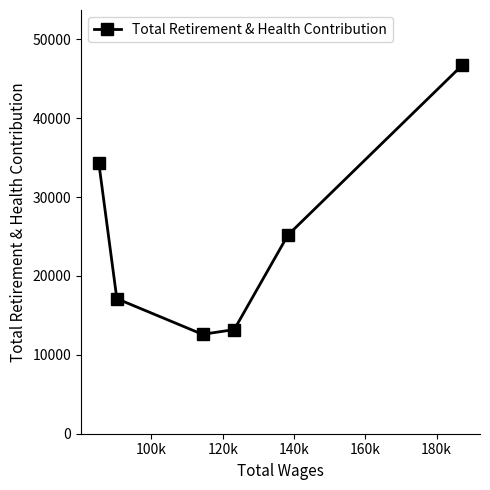

True or false: the data has more than 2 interior local peaks.

False